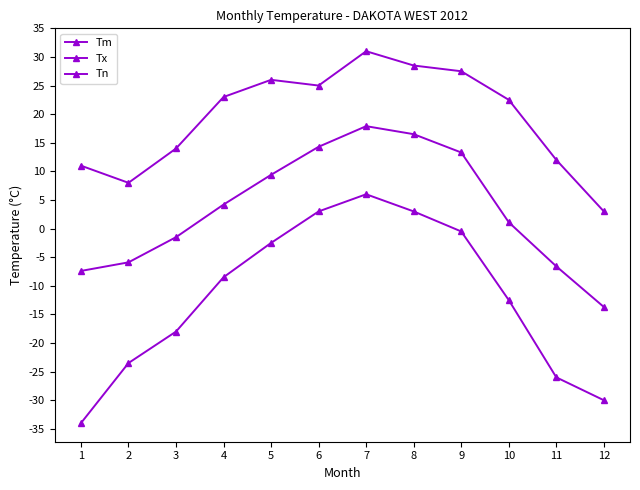

At which label does Tn first exceed -8?

5